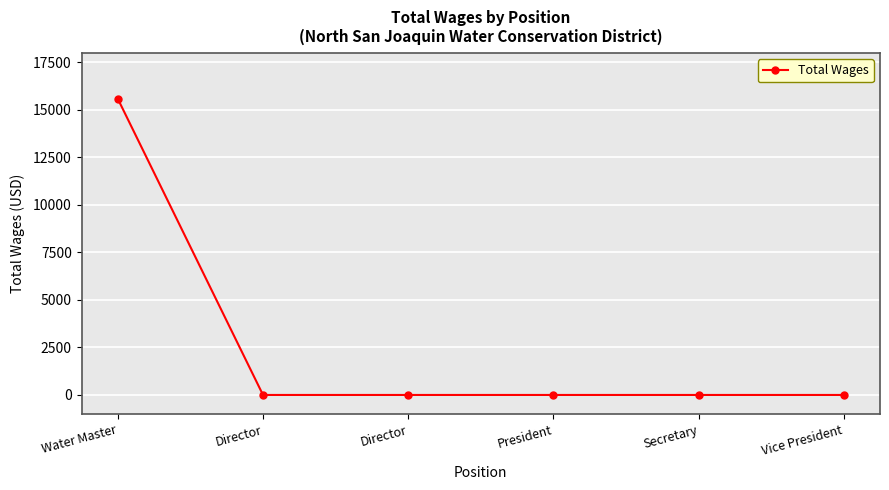

What is the average value?

2596